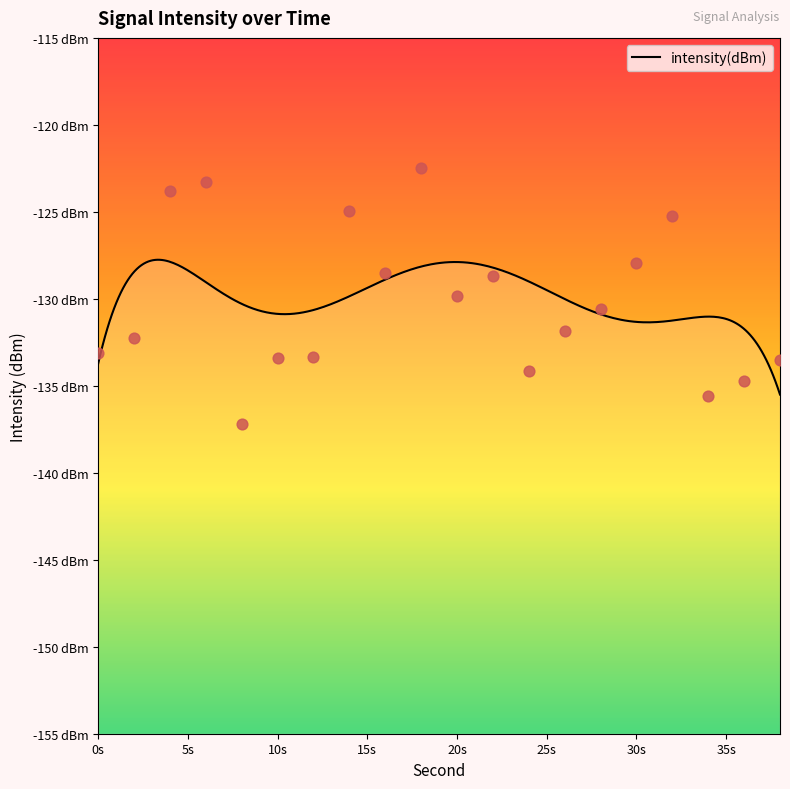

Which has a higher value, 4 or 26?

4